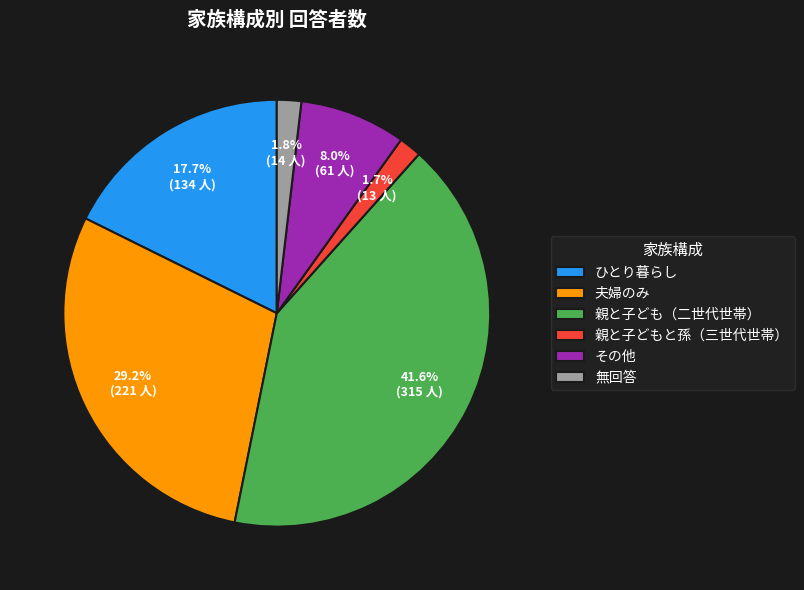

Which has a higher value, 無回答 or ひとり暮らし?

ひとり暮らし